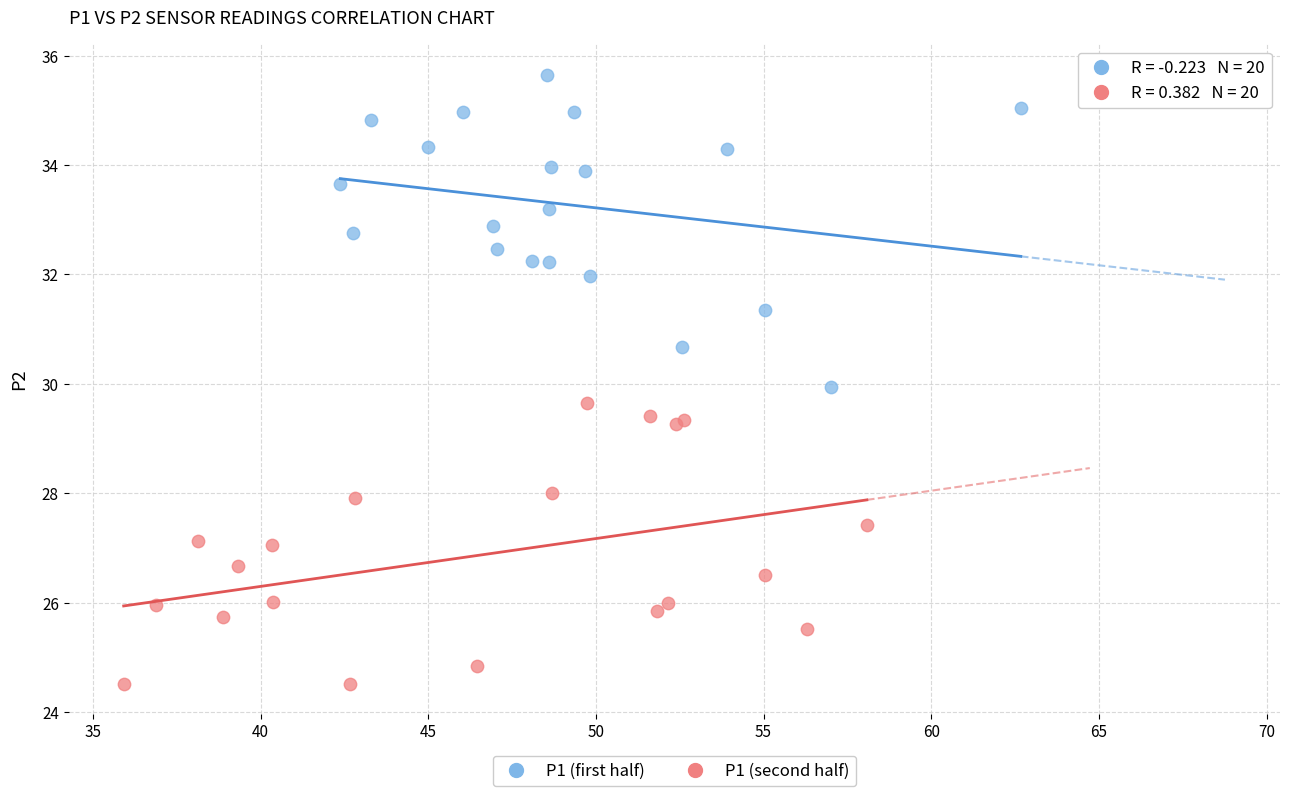

Which series reaches the maximum Y coordinate?

P1 (first half)